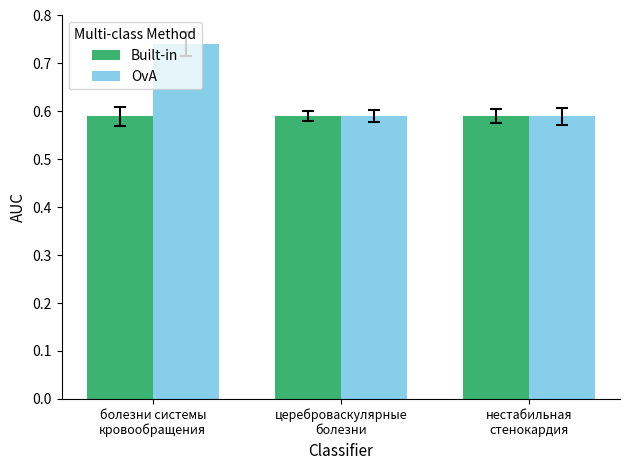

At how many categories does at least one series exceed 0?

3